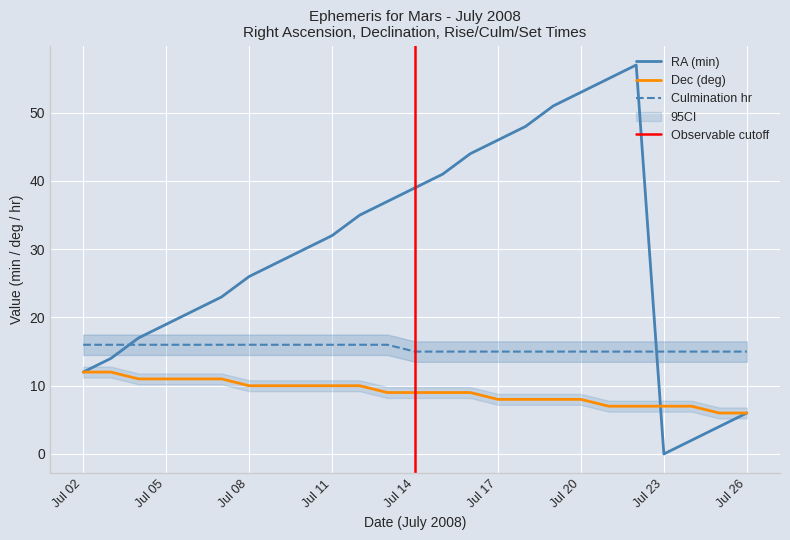

What is the difference between the second highest and minimum values in the RA_min series?

55